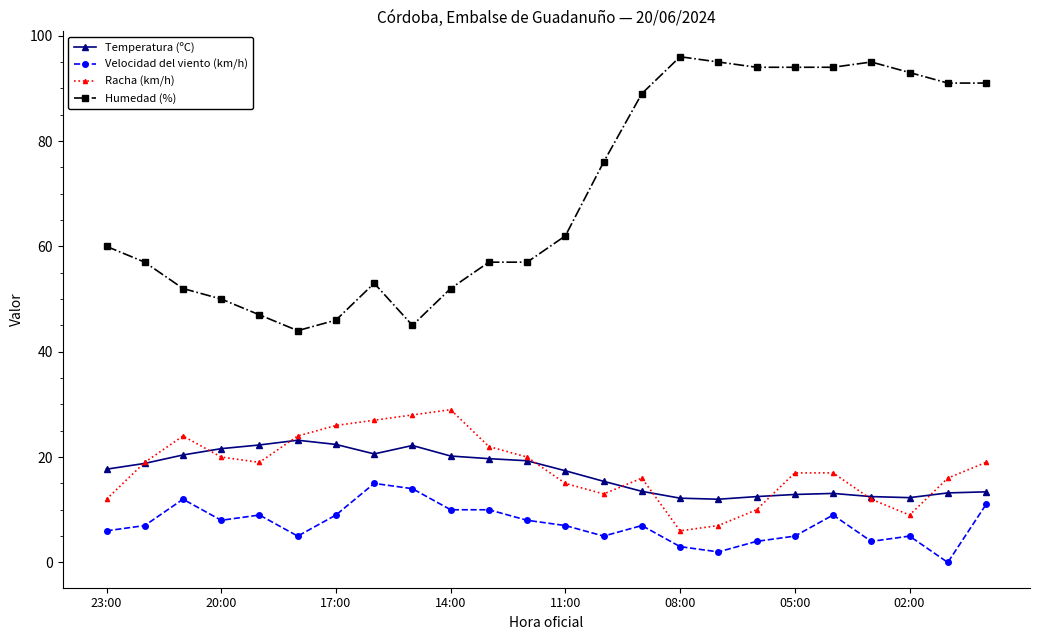

Which series has the largest total across all categories?

Humedad (%)